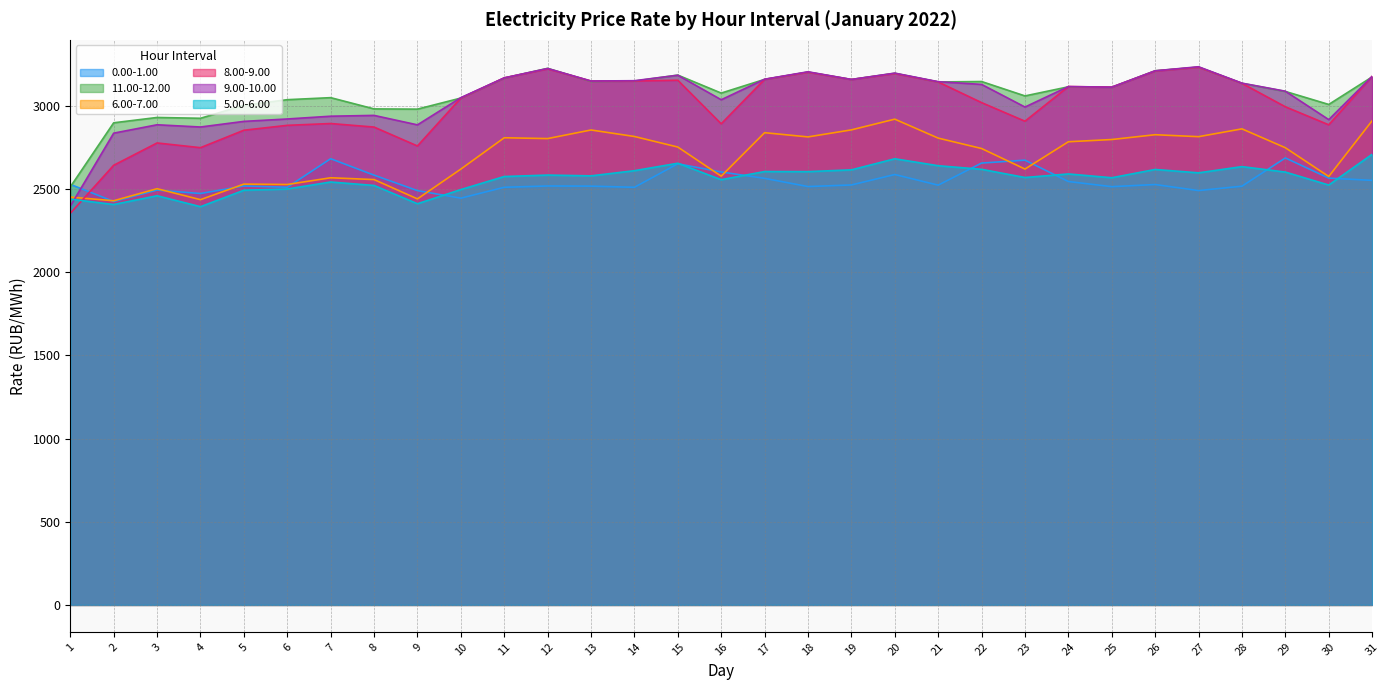

Rank the categories by 6.00-7.00 value from lowest to highest.

2, 4, 9, 1, 3, 6, 5, 8, 7, 30, 16, 10, 23, 22, 29, 15, 24, 25, 12, 21, 11, 18, 27, 14, 26, 17, 13, 19, 28, 31, 20